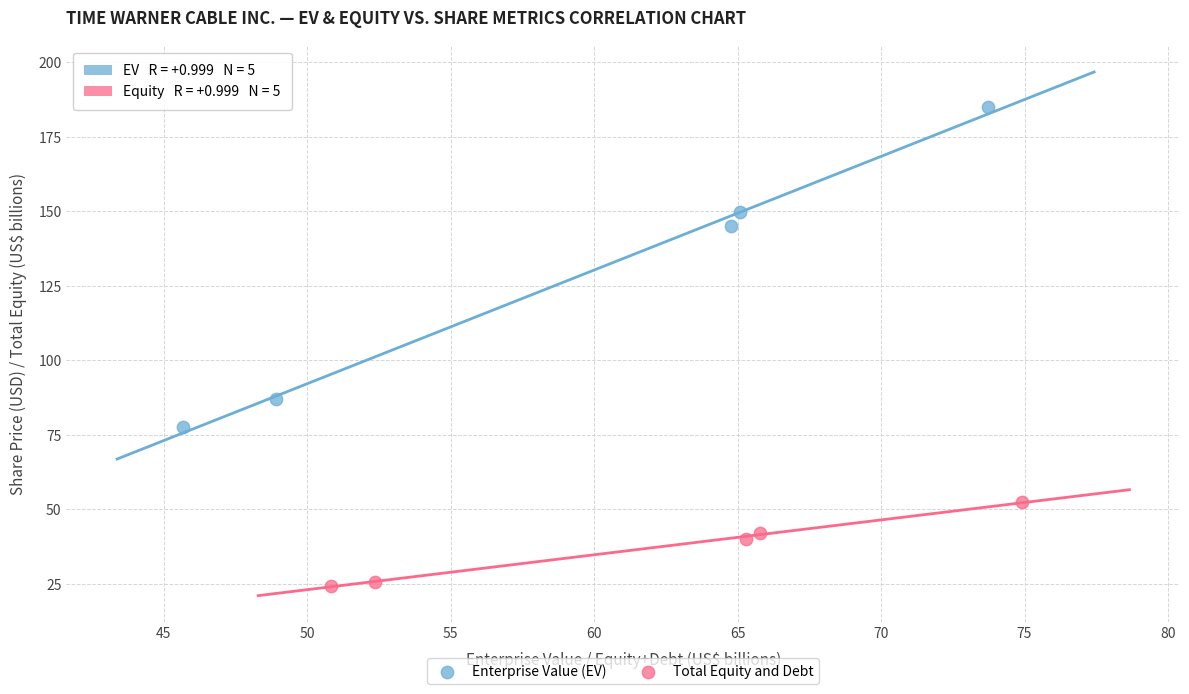

Which series reaches the minimum Y coordinate?

Total Equity and Debt